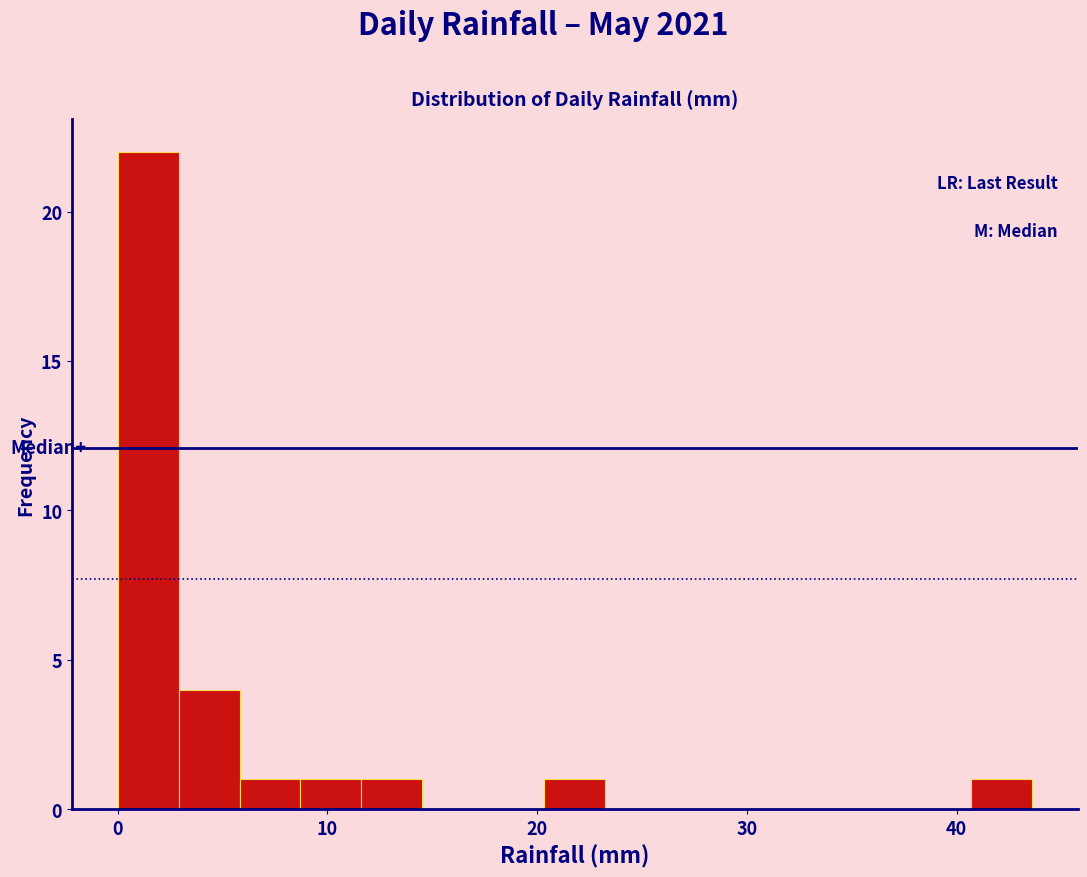

Around what value on the x-axis is the tallest bar? Give the approximate position of its centre, as read against the axis.

1